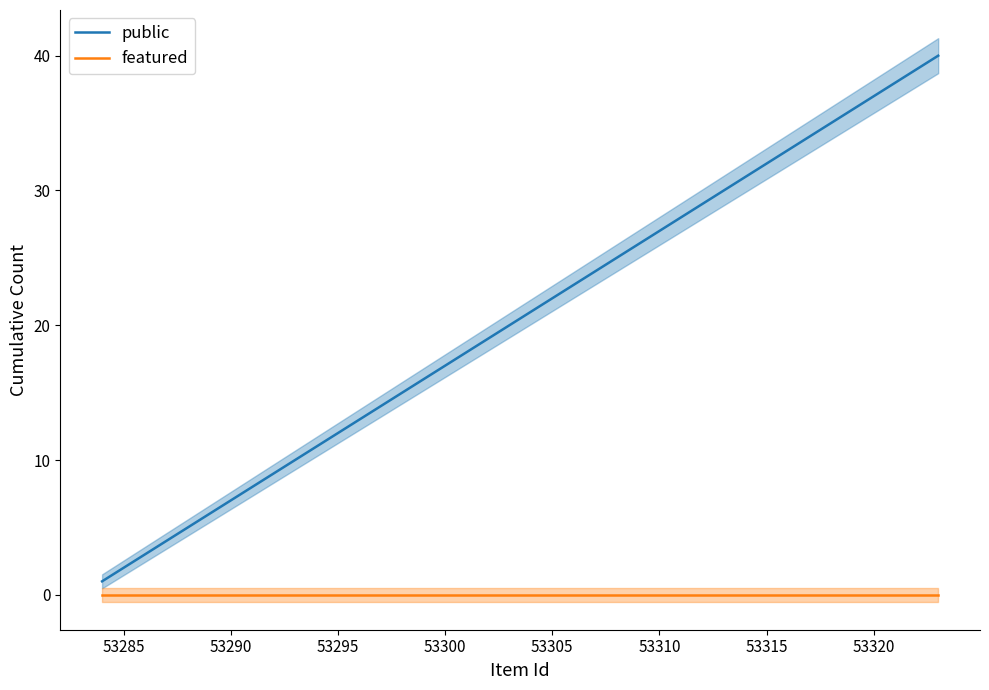

What is the value of the public point at the 14th from the left?

14